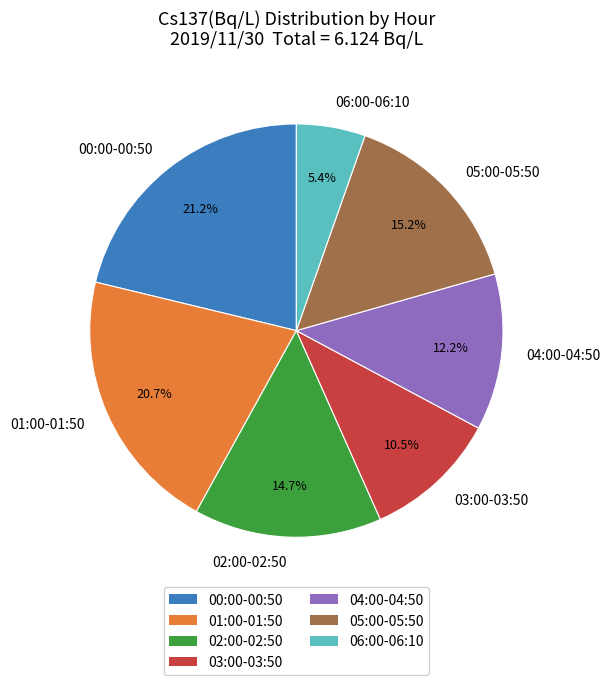

Which slice is the smallest?

06:00-06:10